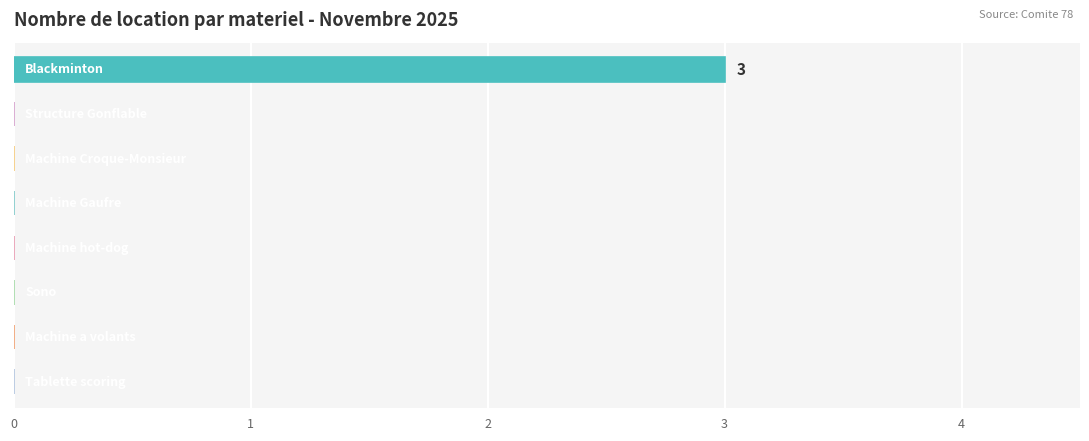

What is the greatest value displayed?

3